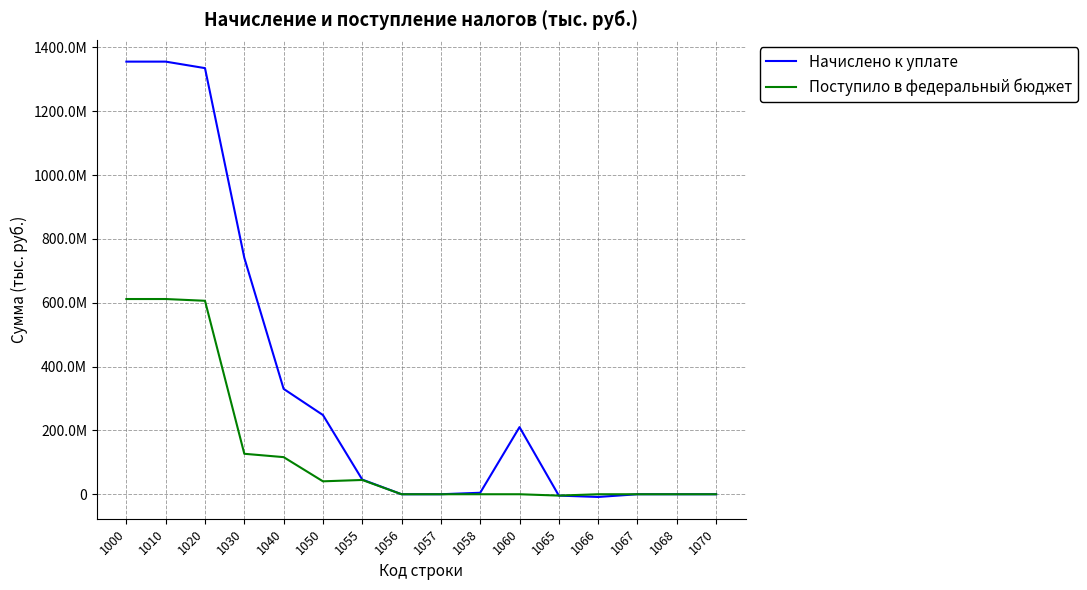

What are all the series names shown in the legend?

Начислено к уплате, Поступило в федеральный бюджет